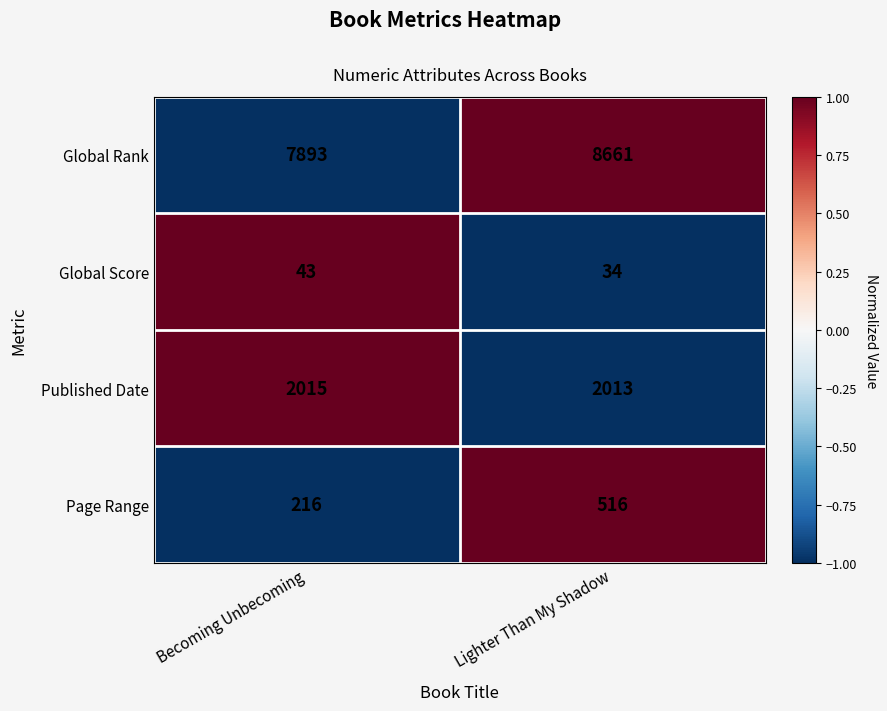

What is the sum of the Published Date values at Lighter Than My Shadow and Becoming Unbecoming?

4028